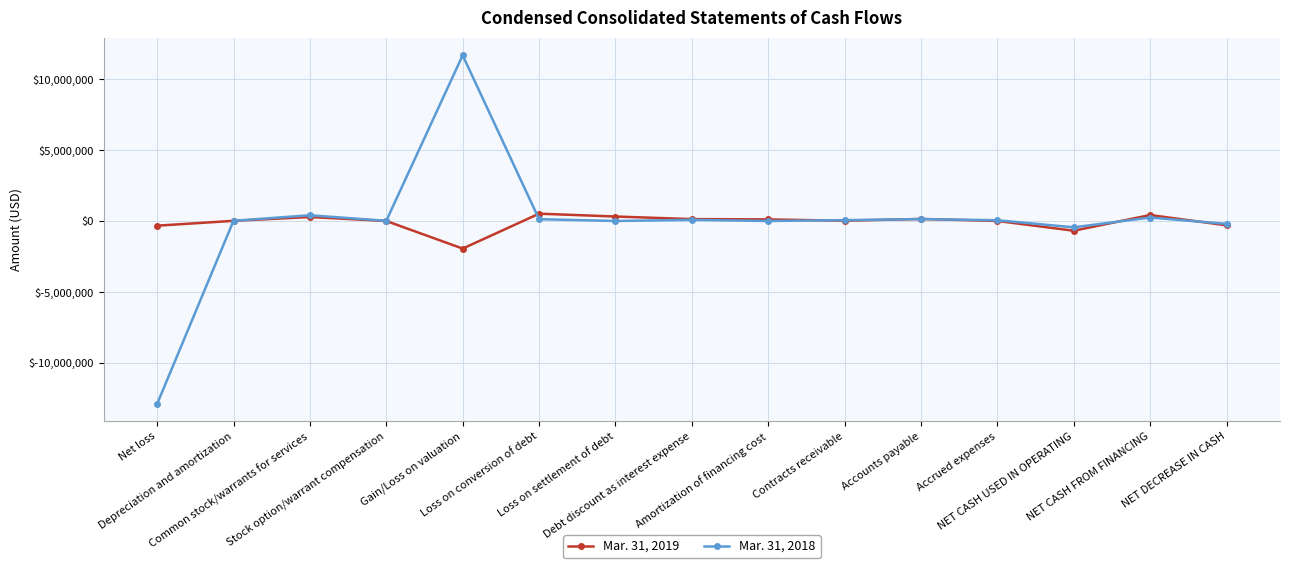

What are all the series names shown in the legend?

Mar. 31, 2019, Mar. 31, 2018